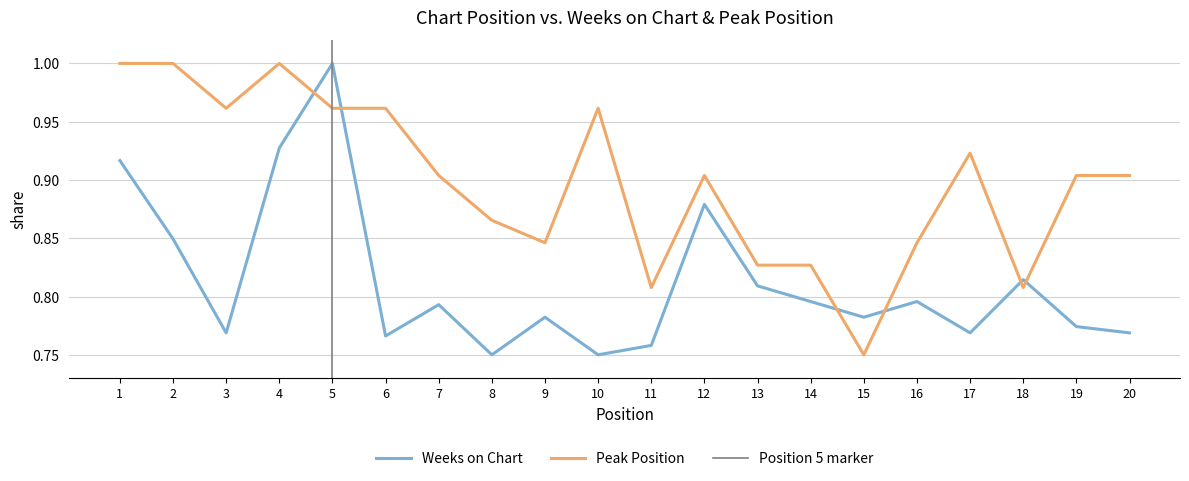

What is the value of the Peak Position point at the 15th from the left?

0.8